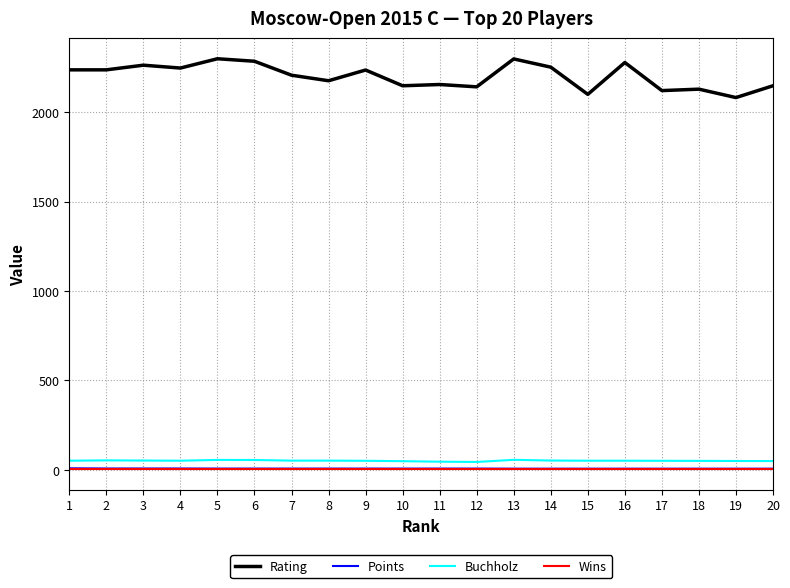

The value of Rating at 5 is 2298.0. True or false?

True